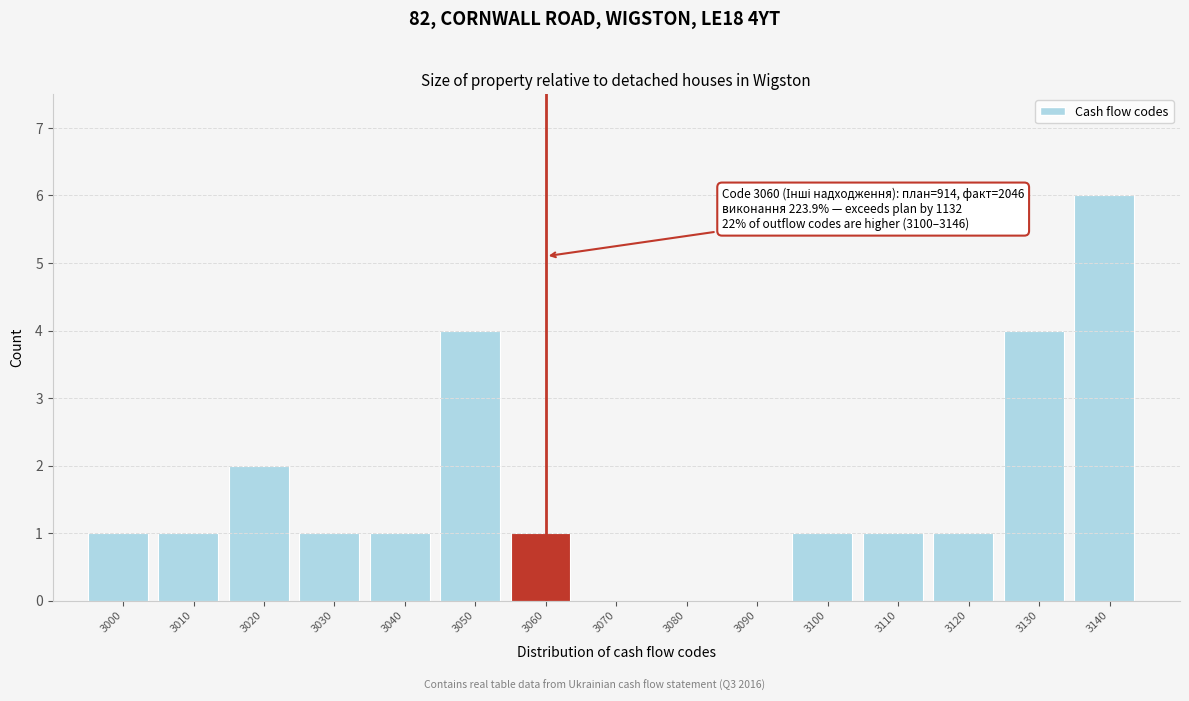

Which range on the x-axis has the tallest bar?

3135 to 3145